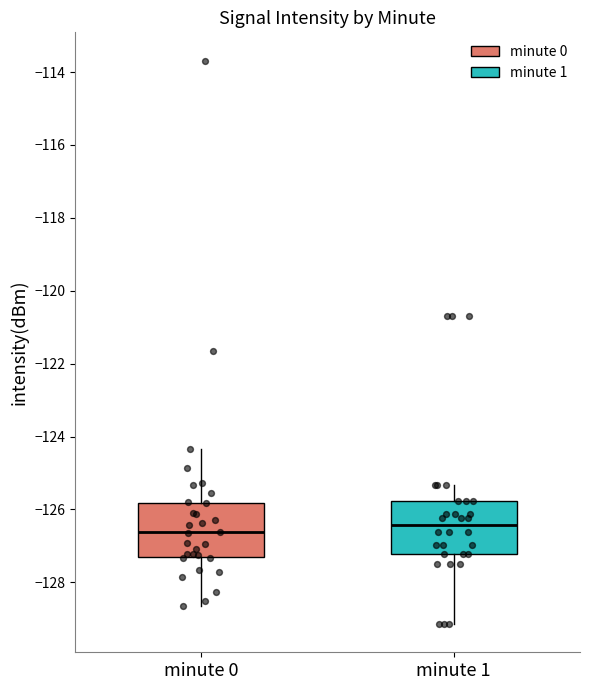

Reading left to right, read every box against the y-axis: the position of its median line, the range the box covers, and the ends of its whiskers. The values are not printed on the chart, so give them approximately, as read against the axis.

minute 0: median -126.6, box -127.4 to -125.8, whiskers -128.6 to -124.4
minute 1: median -126.4, box -127.2 to -125.8, whiskers -129.2 to -125.4